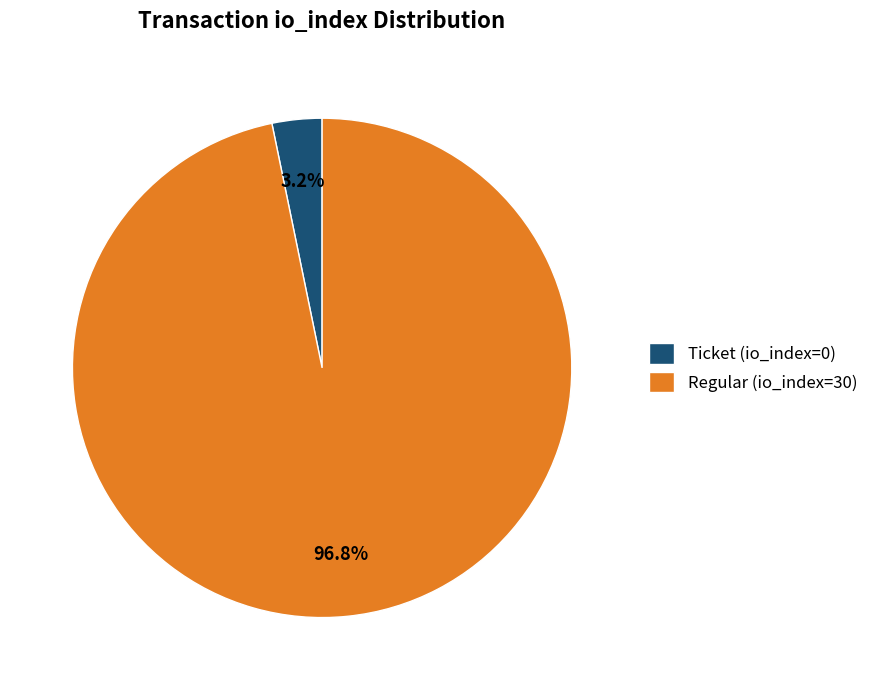

What is the smallest slice in the pie chart?

Ticket (io_index=0)